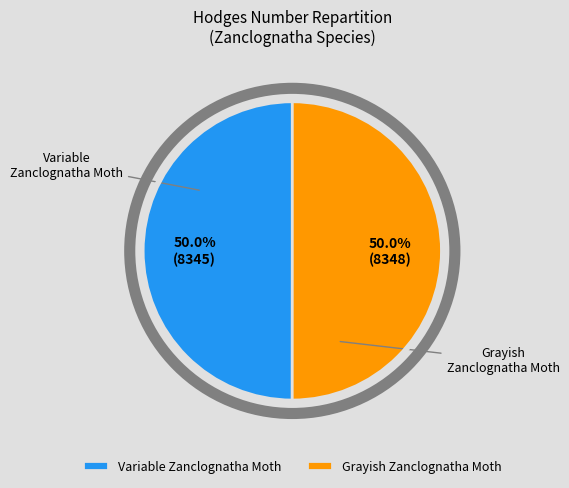

Count the number of slices in the pie.

2